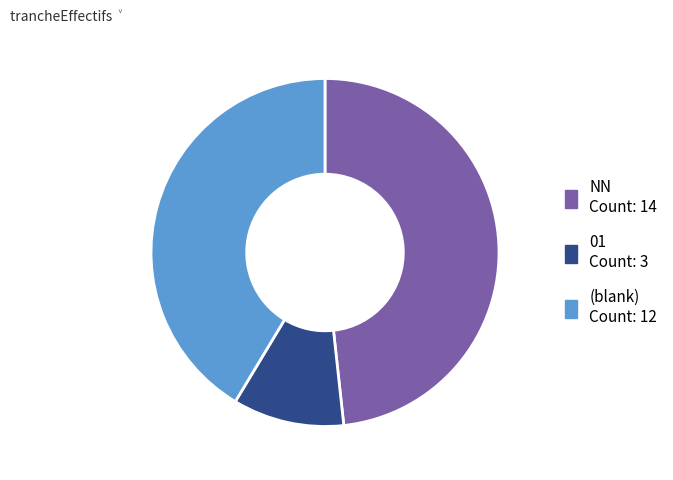

Does any single category account for the majority?

No